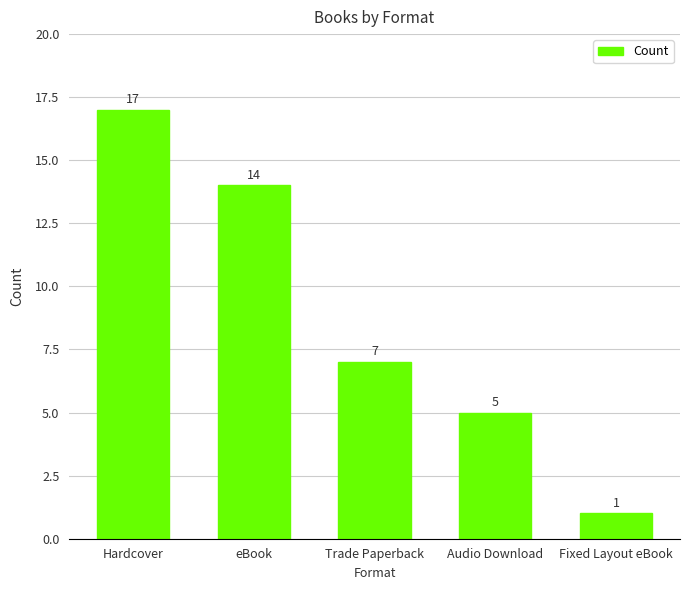

What is the change in value from Hardcover to eBook?

-3